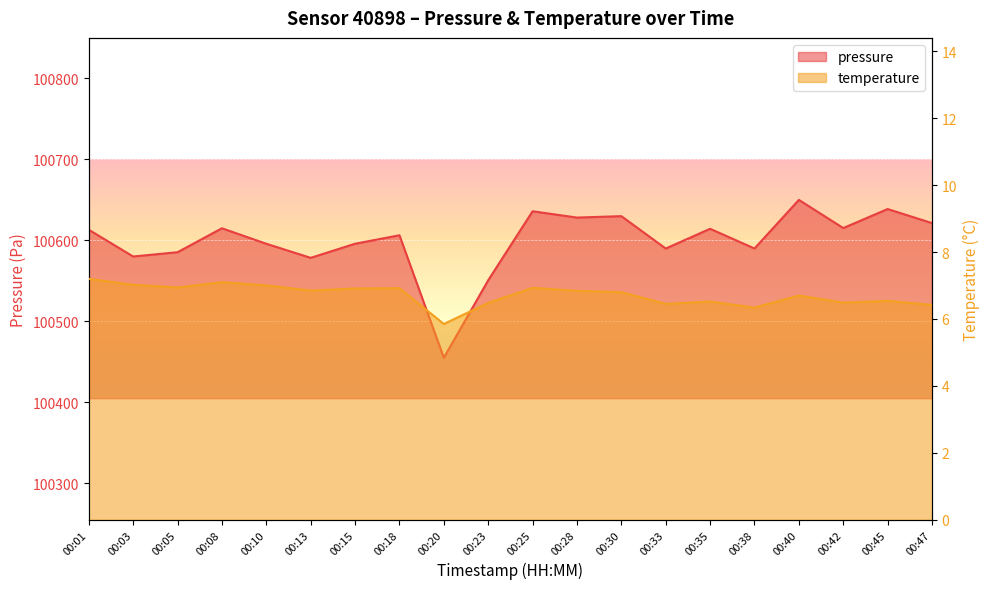

Rank the series by their maximum value, from lowest to highest.

temperature, pressure